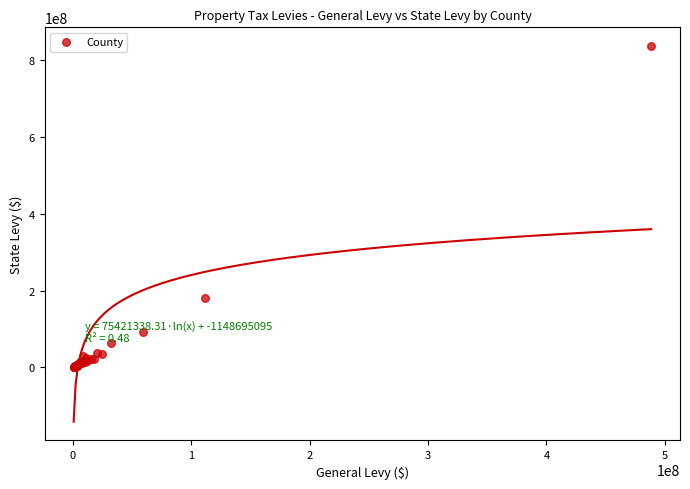

What Y value in the scatter plot is closest to 419344514?

180791984